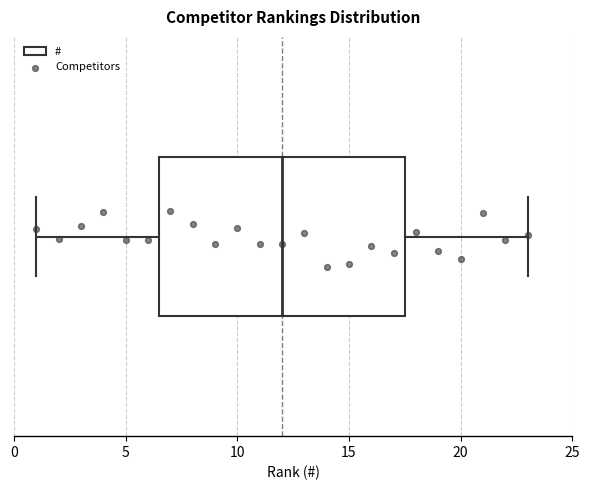

Transcribe this box plot: give where the median line is, the range the box spans, and where the two whiskers end, as read against the x-axis. The values are not printed on the chart, so give them approximately, as read against the axis.

median 12.0, box 6.5 to 17.5, whiskers 1.0 to 23.0